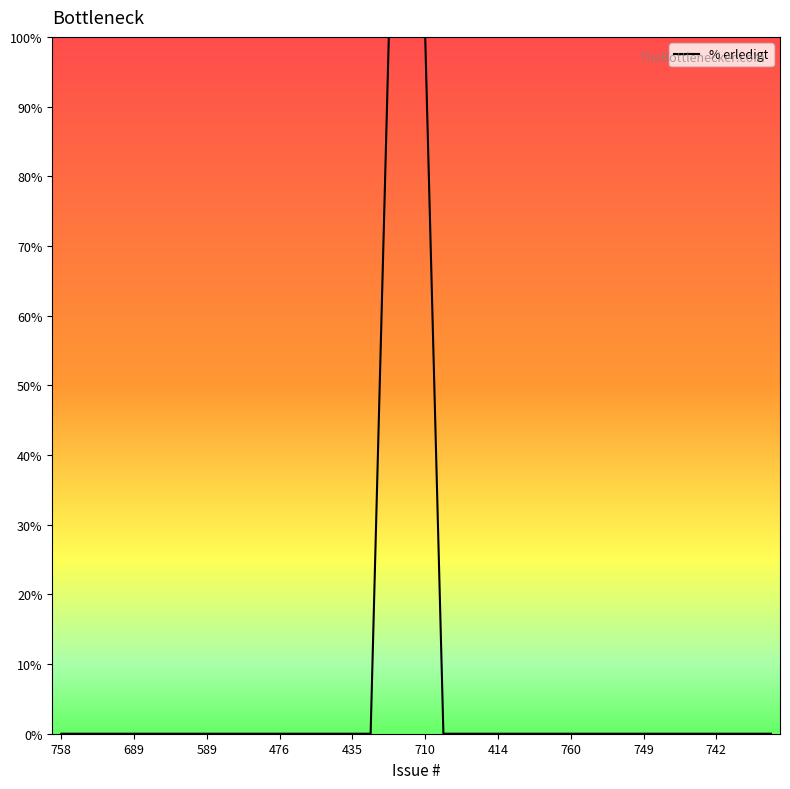

What is the maximum value shown in the chart?

100